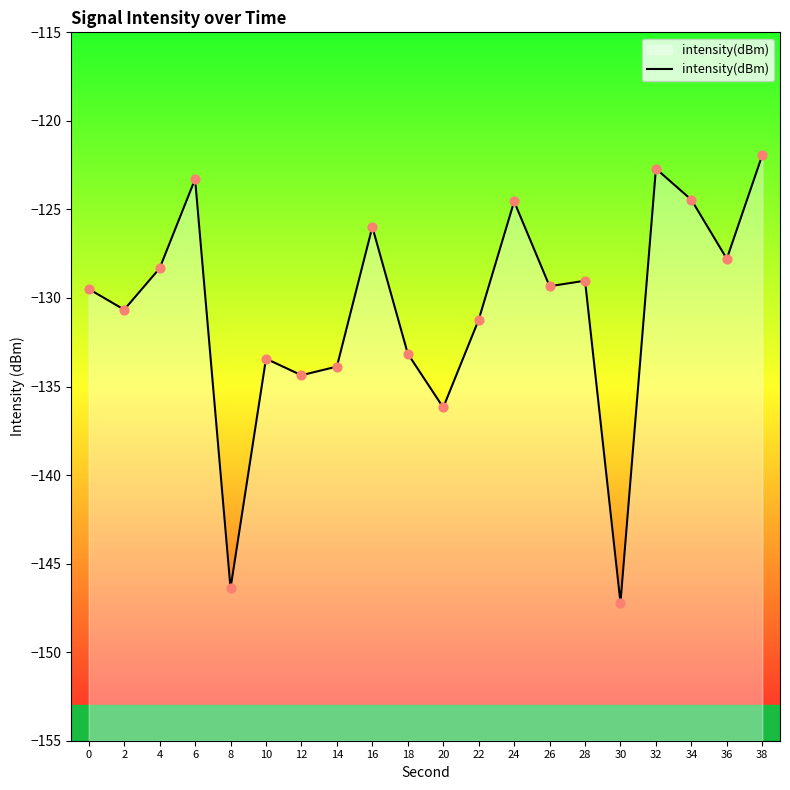

What is the change in value from 8 to 12?

+12.0